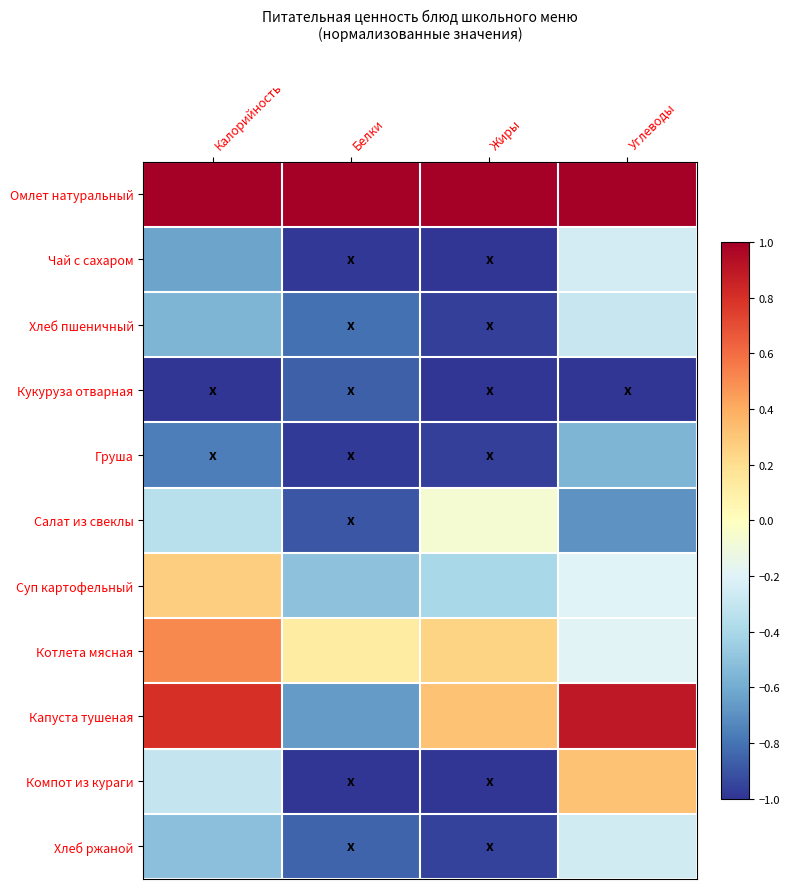

At how many categories does at least one series exceed 0?

4